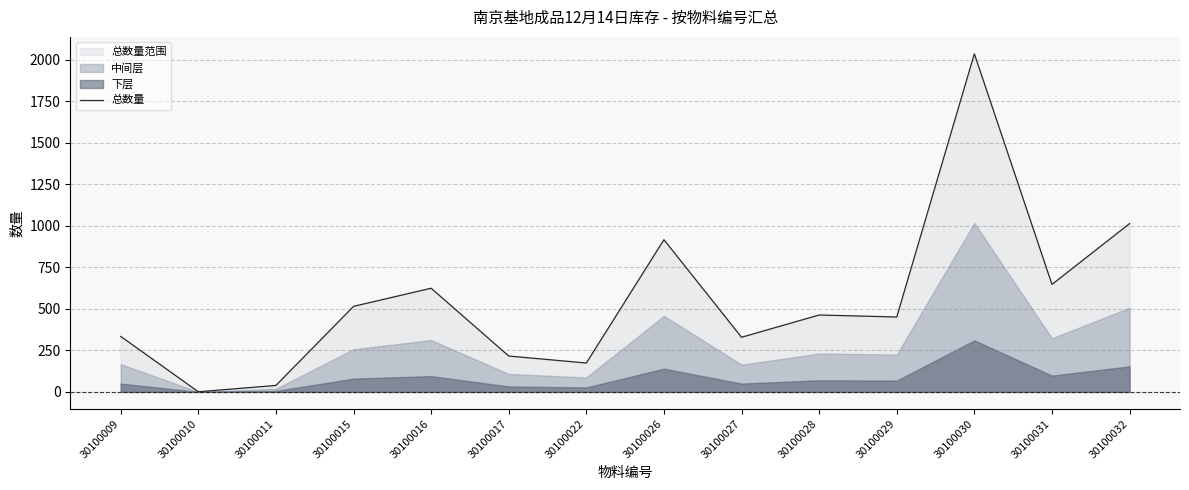

What is the change in value from 30100009 to 30100016?

+290